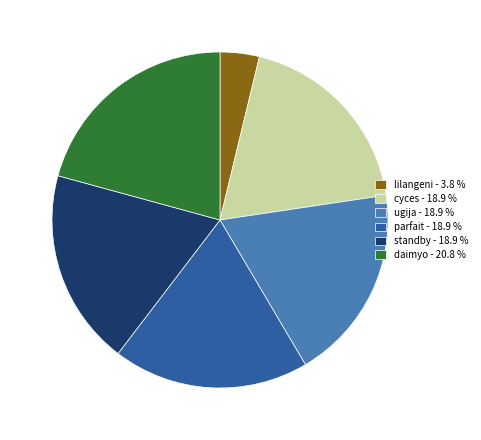

Is the sum of standby and lilangeni greater than half?

No